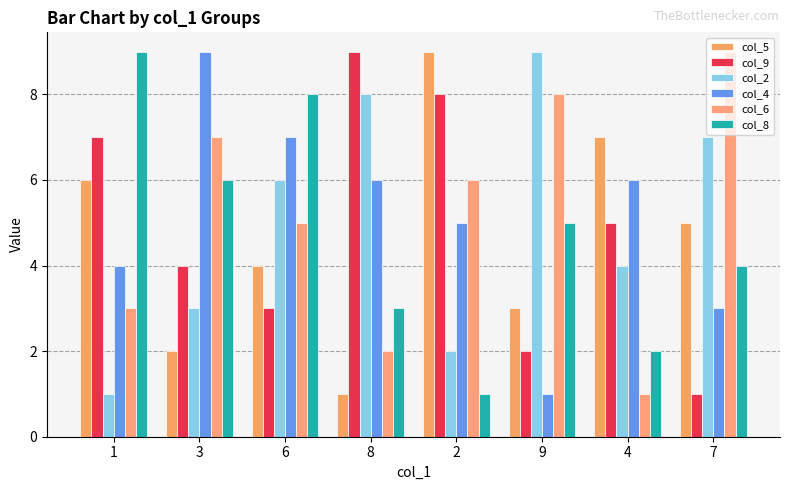

How many categories are shown in the chart?

8